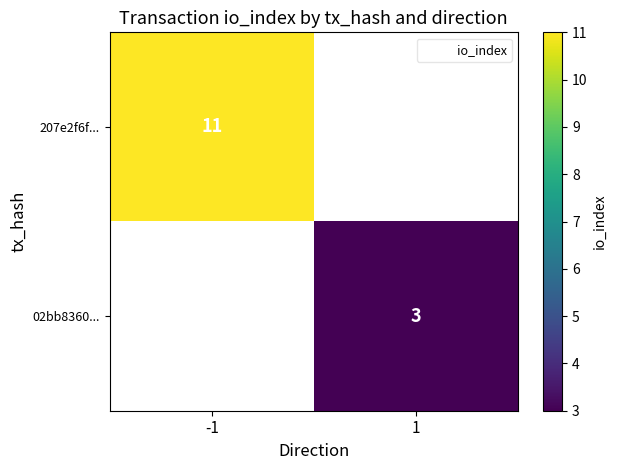

Is it true that 207e2f6f... equals 2.3 at -1?

False